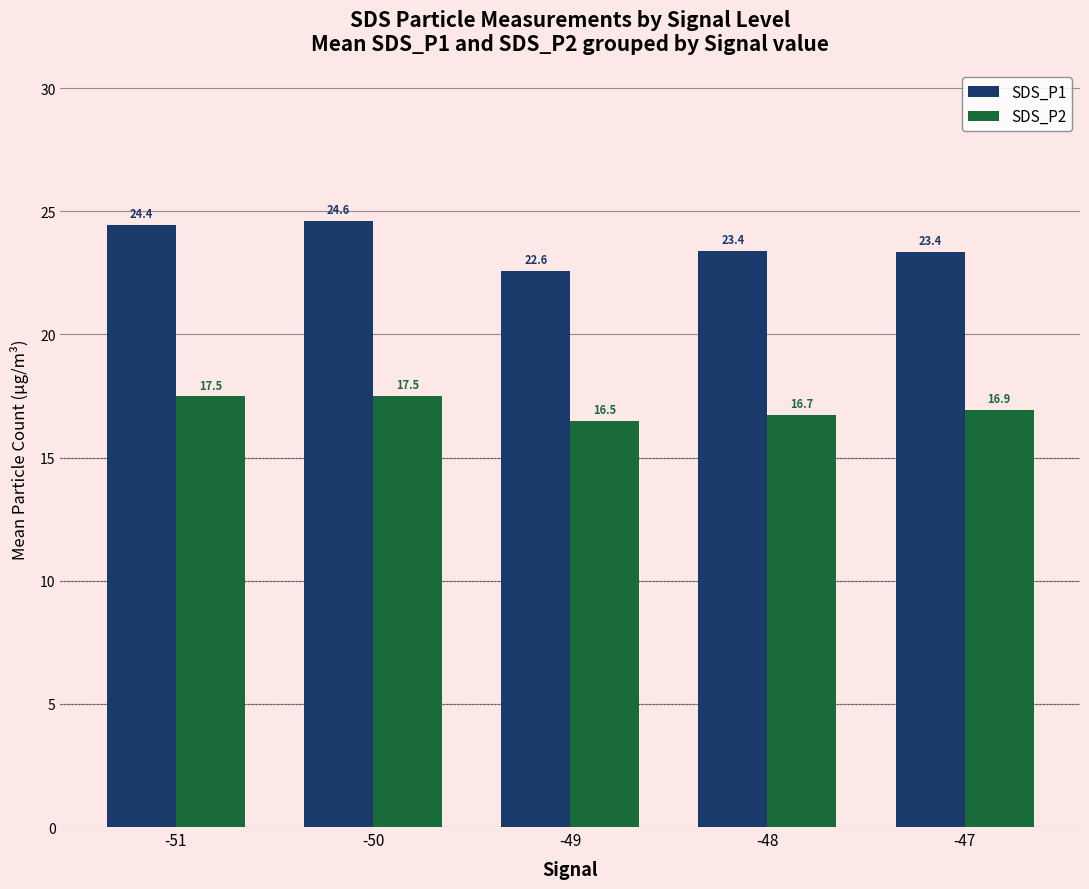

How many categories are shown in the chart?

5